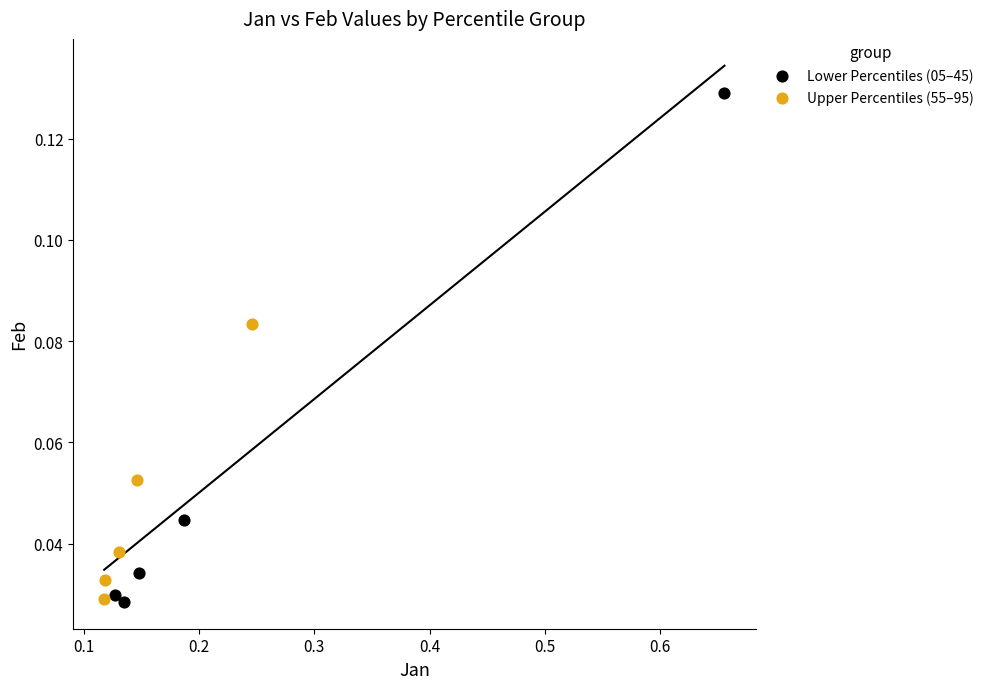

What are all the series names shown in the legend?

Lower Percentiles (05–45), Upper Percentiles (55–95)